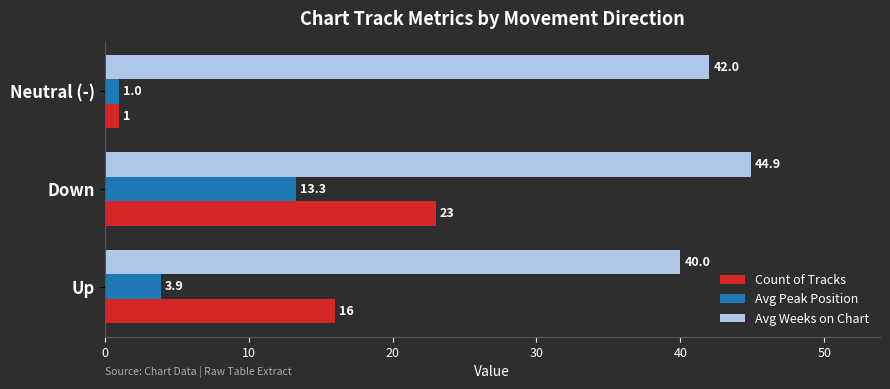

What is the difference between the maximum and minimum values in the Avg Weeks on Chart series?

4.9